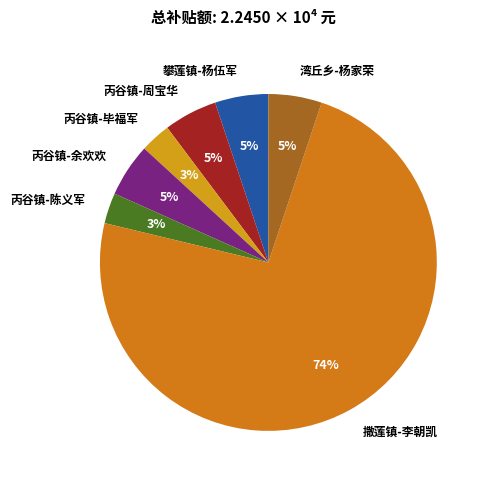

To the nearest percent, what percentage of the pie is 丙谷镇-毕福军?

3%